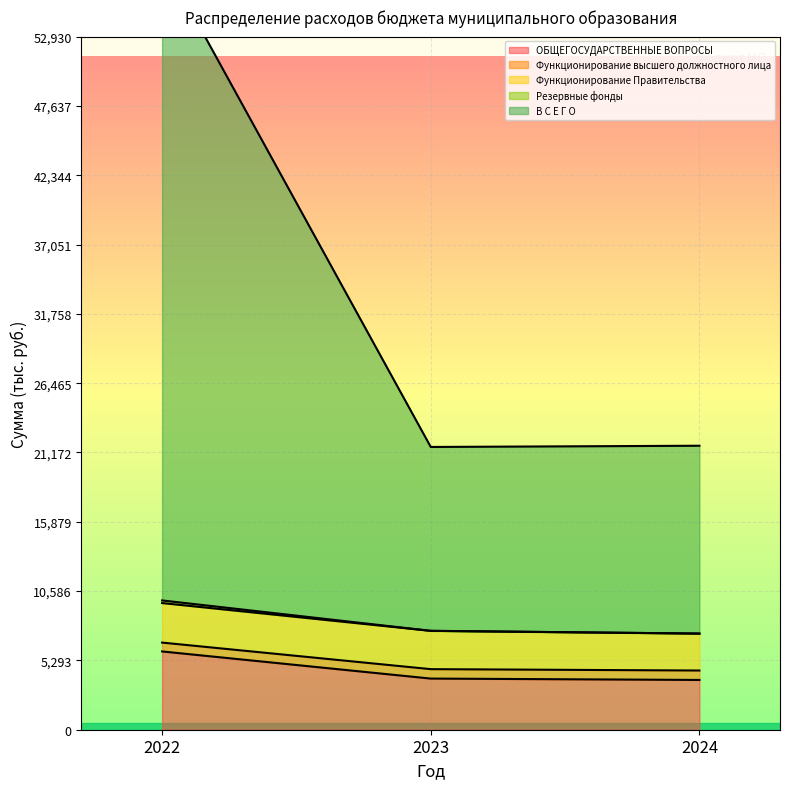

What is the difference between the Функционирование высшего должностного лица values at 2024 and 2023?

93.9